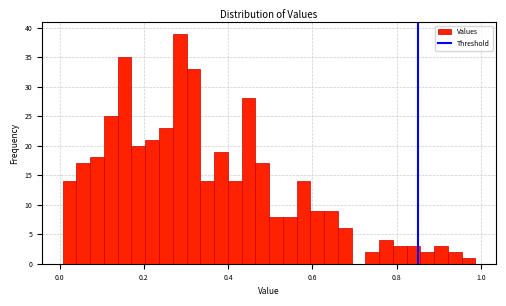

Around what value on the x-axis is the tallest bar? Give the approximate position of its centre, as read against the axis.

0.28